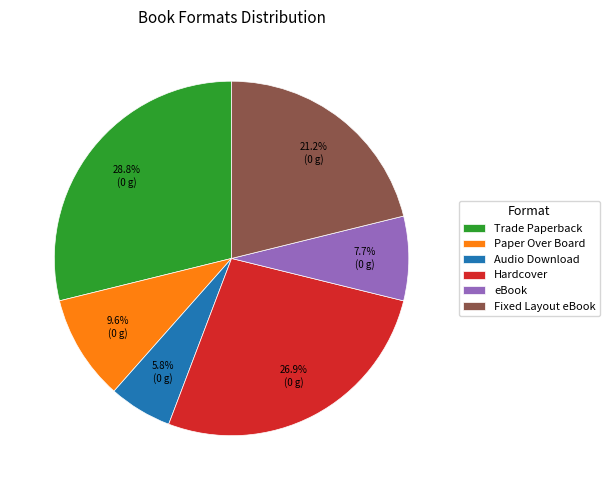

Is there any slice that represents more than half of the pie?

No